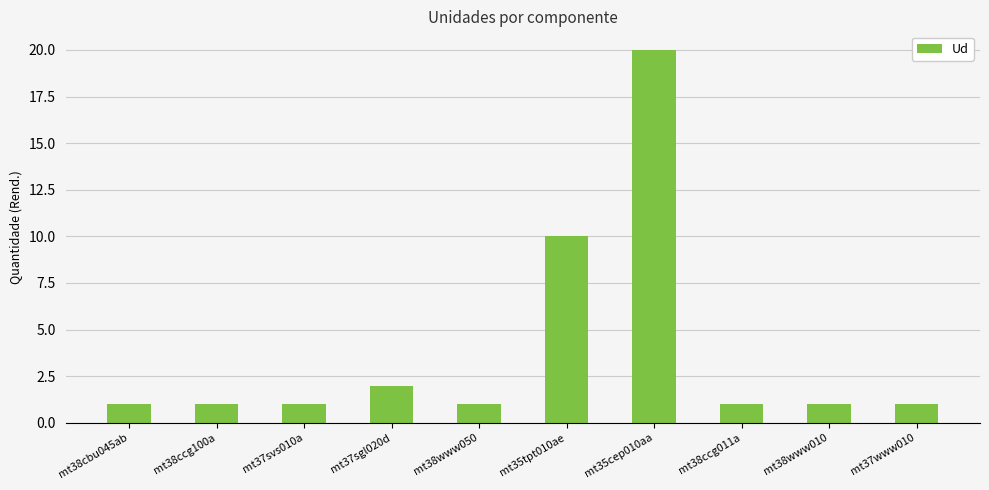

Count the number of data series in this chart.

1